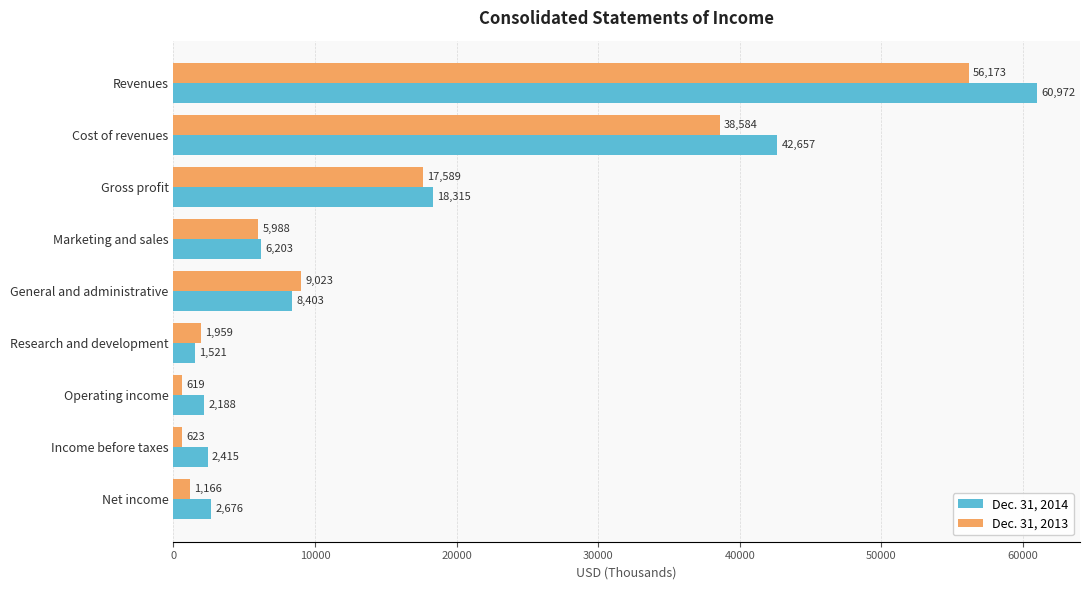

True or false: Dec. 31, 2014 has a value of 5288 at General and administrative.

False